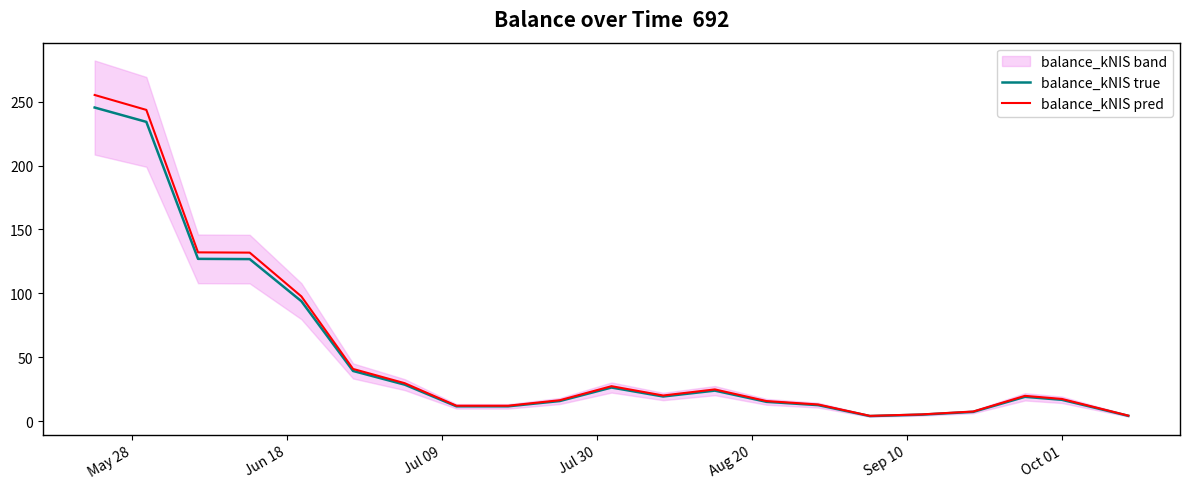

At how many categories does at least one series exceed 48?

5